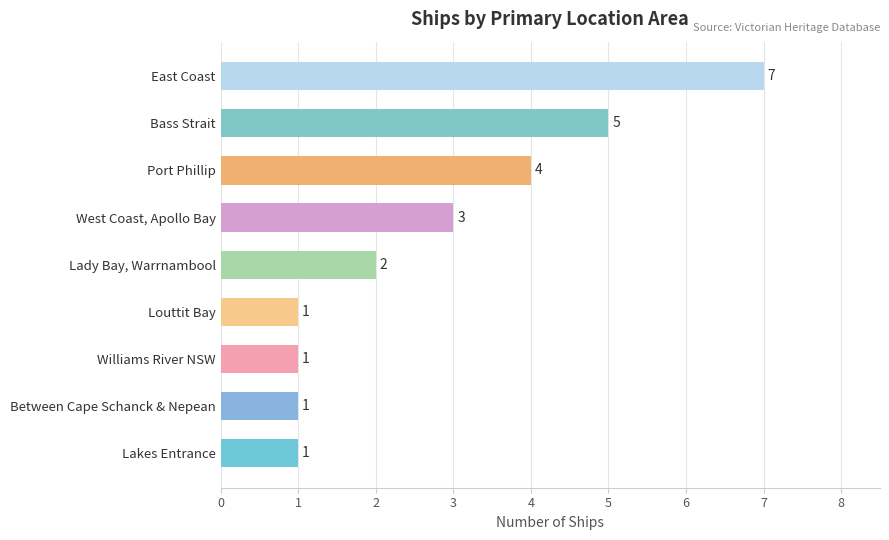

Reading top to bottom, list all the values displayed in this chart.

East Coast=7	Bass Strait=5	Port Phillip=4	West Coast, Apollo Bay=3	Lady Bay, Warrnambool=2	Louttit Bay=1	Williams River NSW=1	Between Cape Schanck & Nepean=1	Lakes Entrance=1